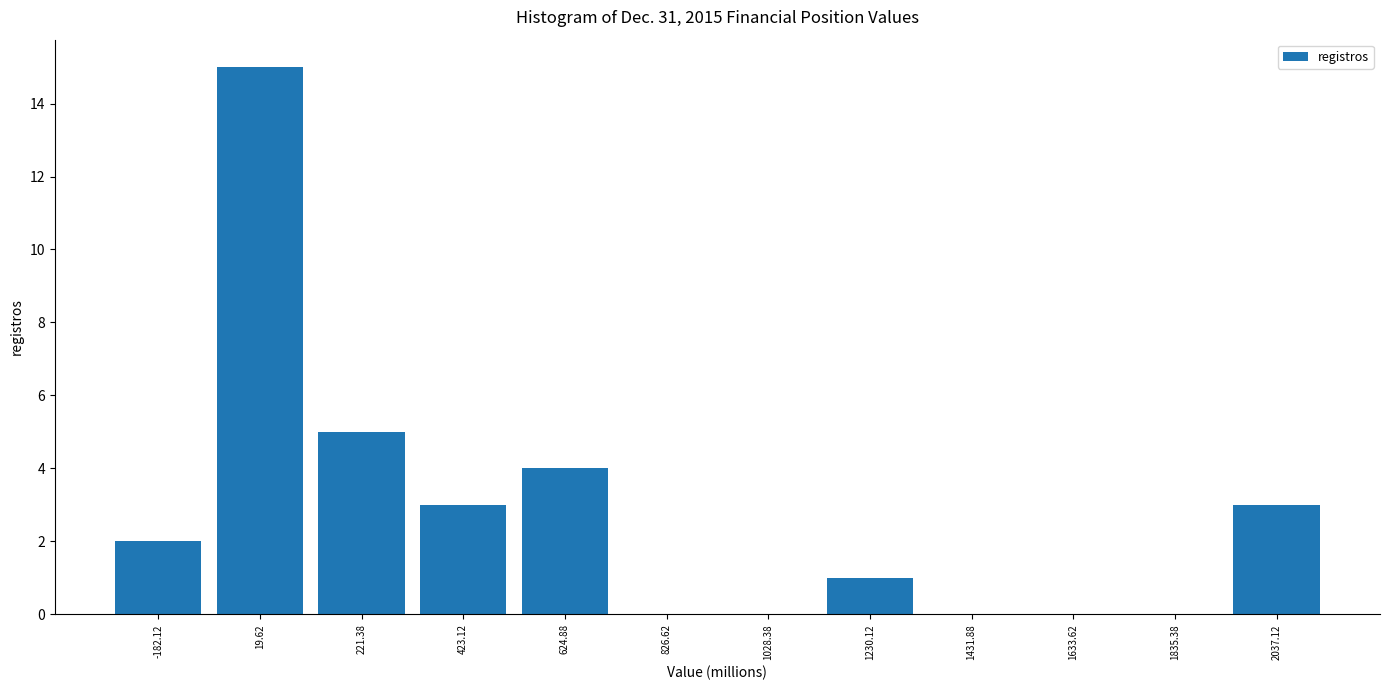

Over which range of the x-axis is the bar tallest?

-100 to 100